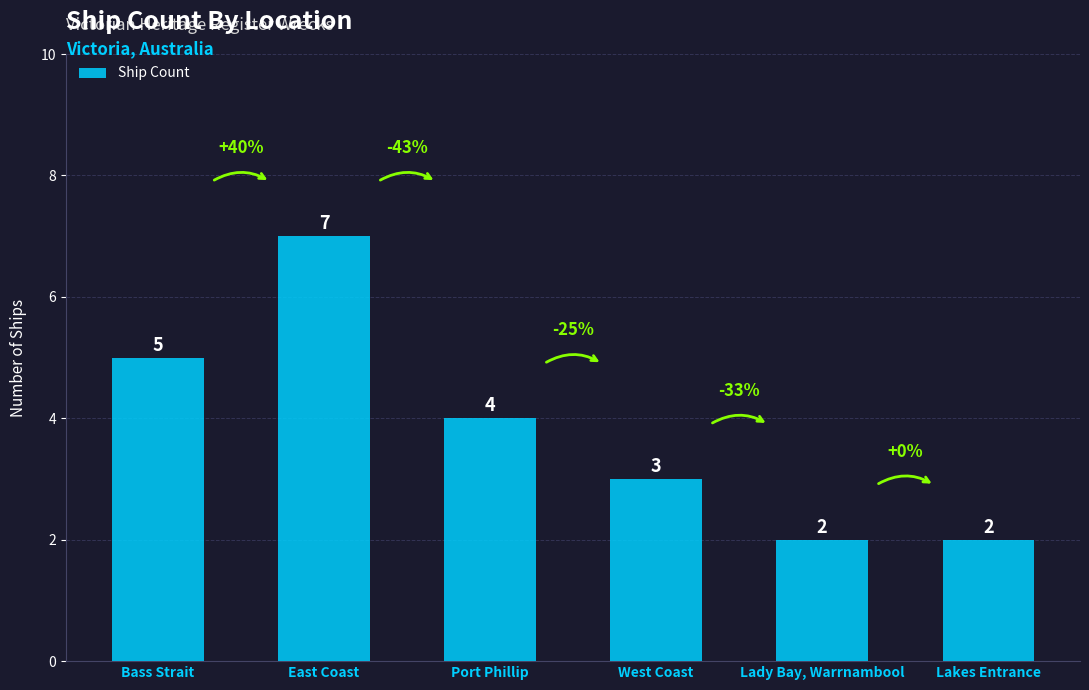

Reading left to right, list all the values displayed in this chart.

Bass Strait=5	East Coast=7	Port Phillip=4	West Coast=3	Lady Bay, Warrnambool=2	Lakes Entrance=2